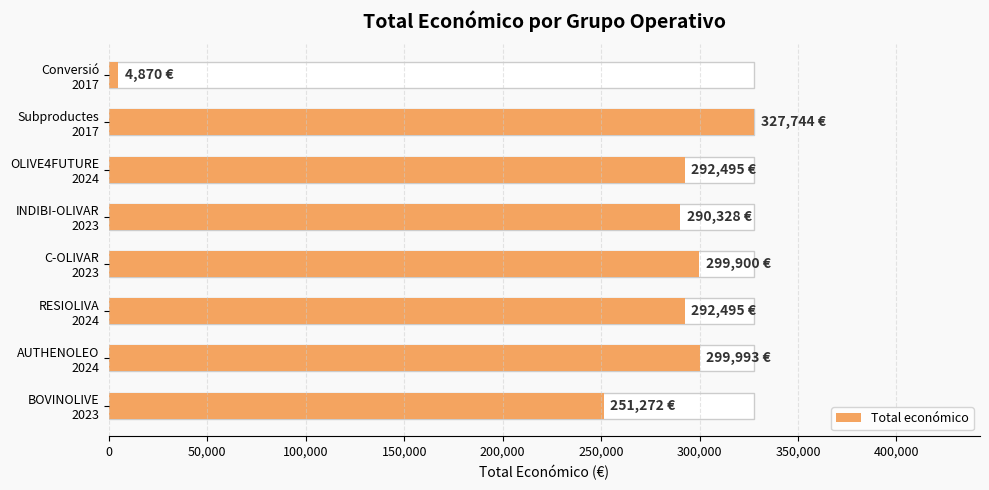

Does the chart contain stacked bars?

No